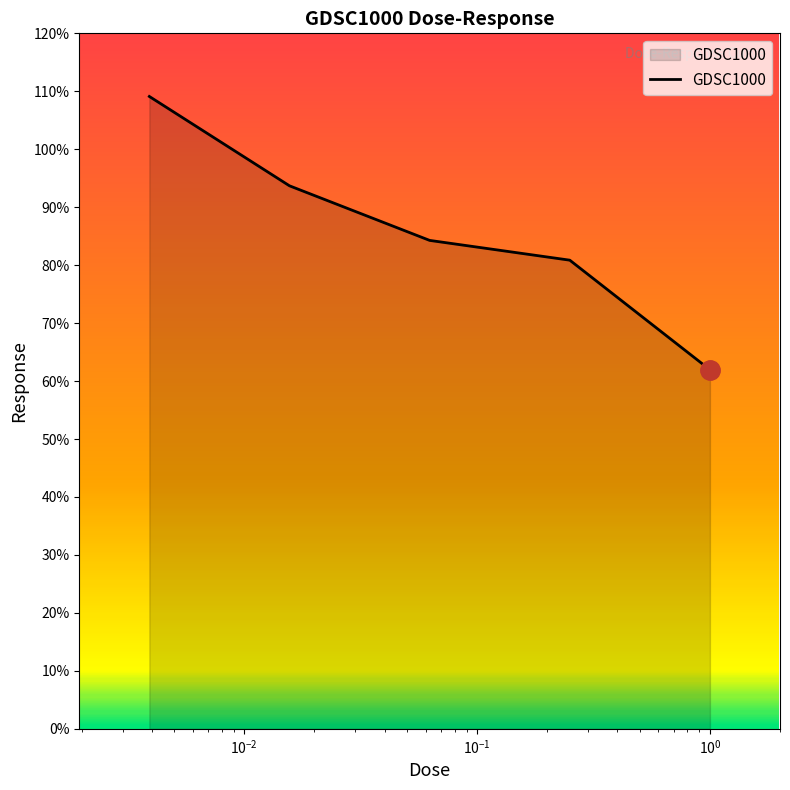

What is the average value?

86.0